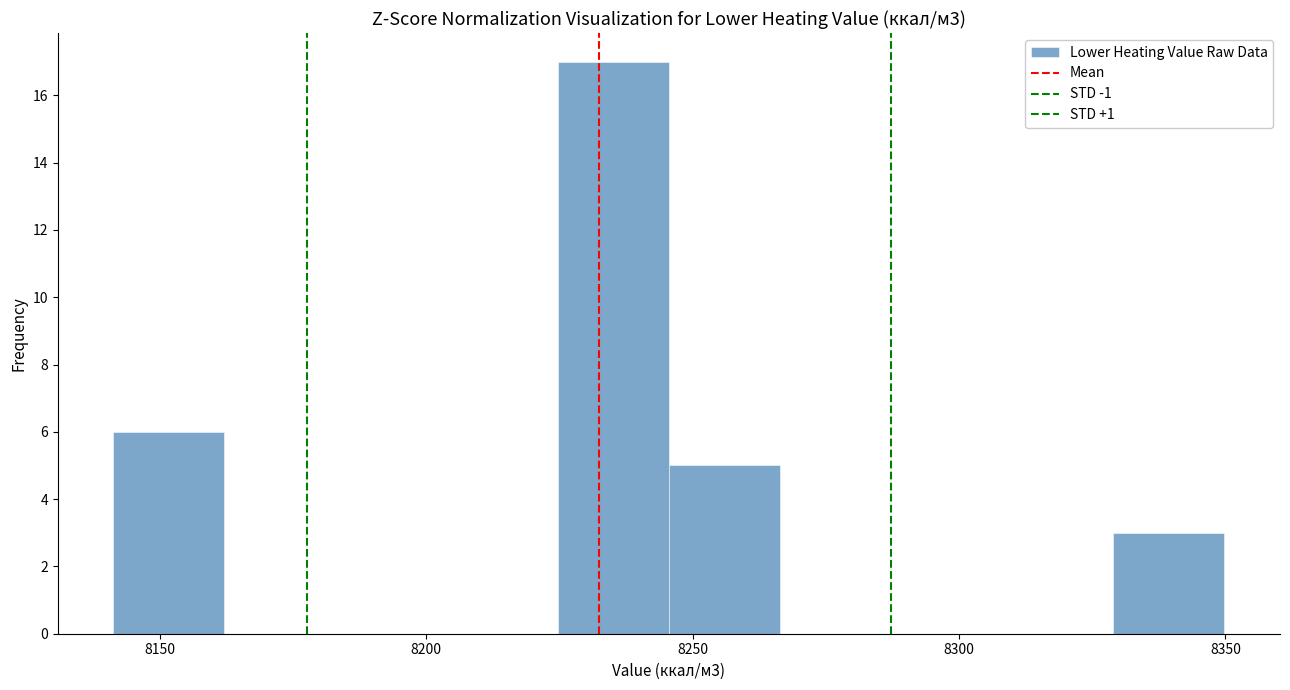

Which range on the x-axis has the tallest bar?

8225 to 8245